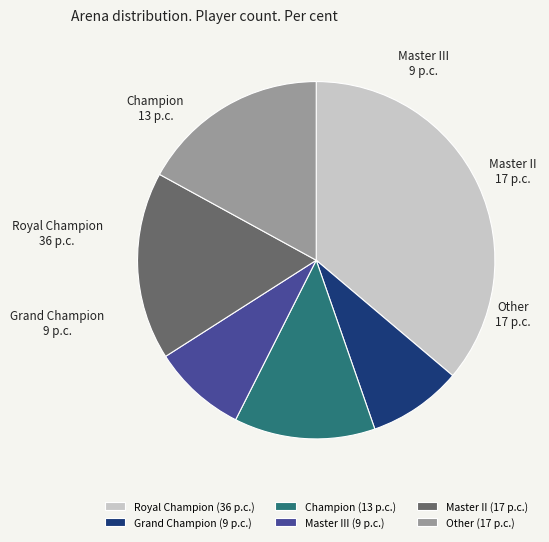

Is Master III the majority of the pie?

No